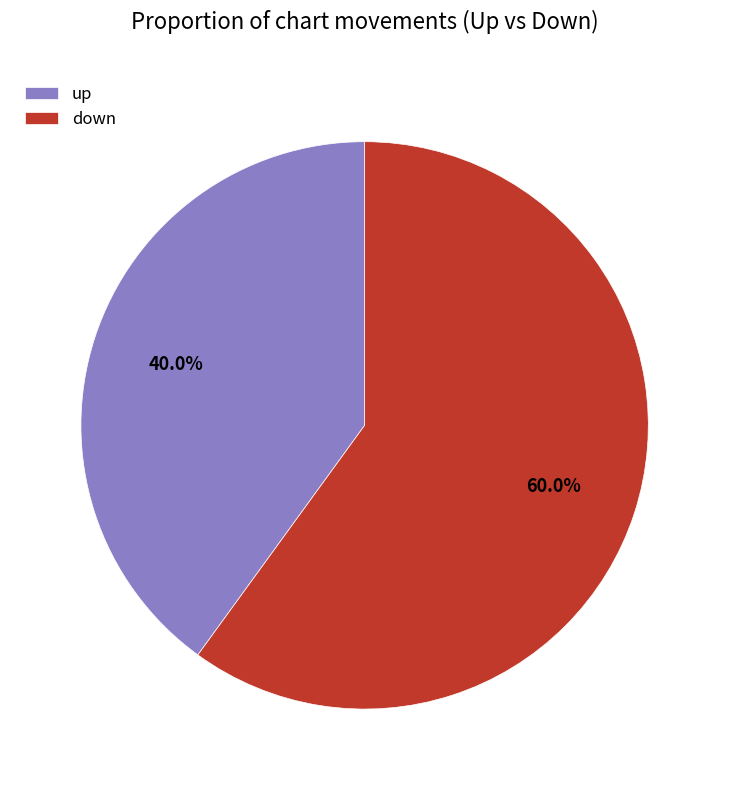

To the nearest percent, what percentage of the pie is down?

60%